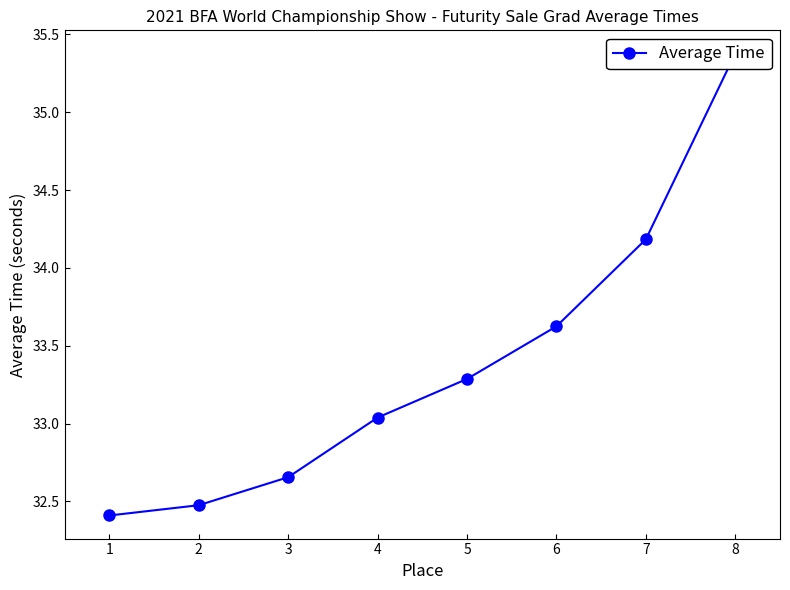

Rank the categories by value from lowest to highest.

1, 2, 3, 4, 5, 6, 7, 8